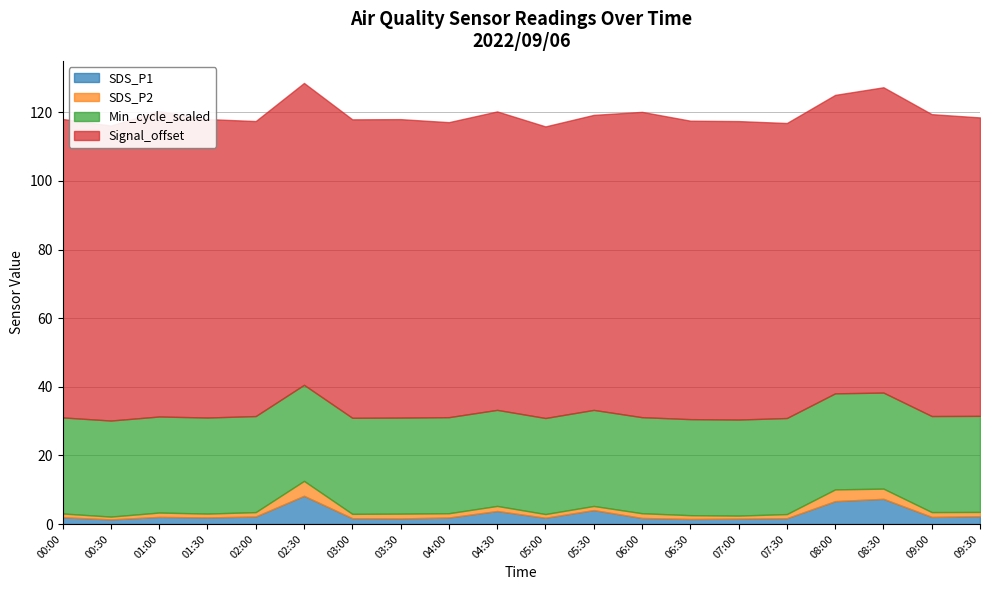

Which category has the lowest value across all series?

00:30